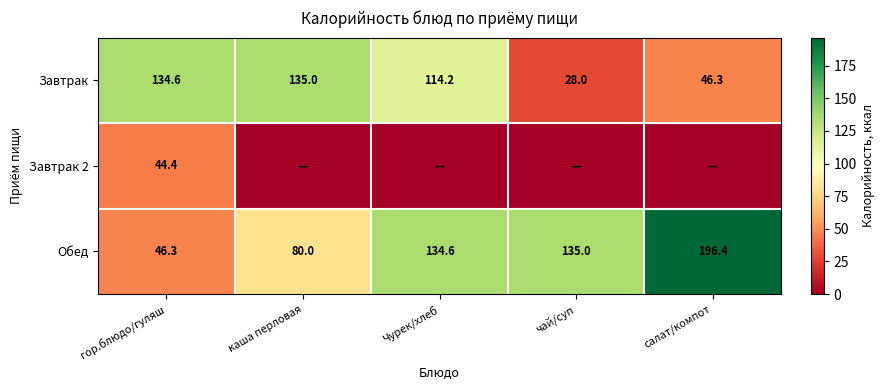

Where does the Обед series first go above 134?

Чурек/хлеб